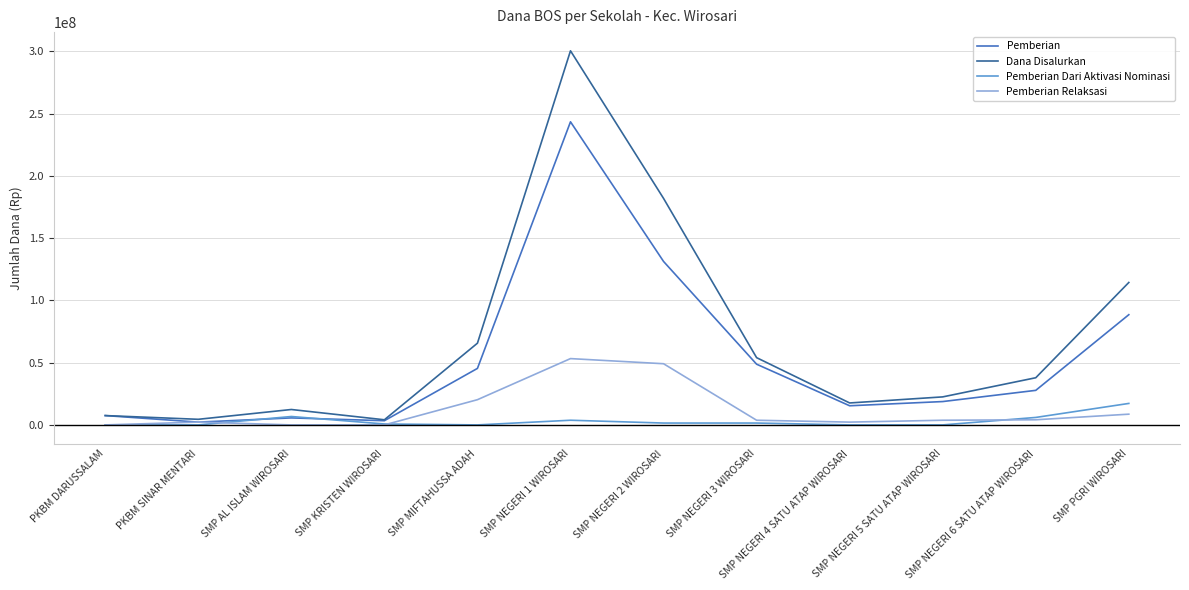

Is it true that Pemberian Relaksasi equals 0 at PKBM DARUSSALAM?

True